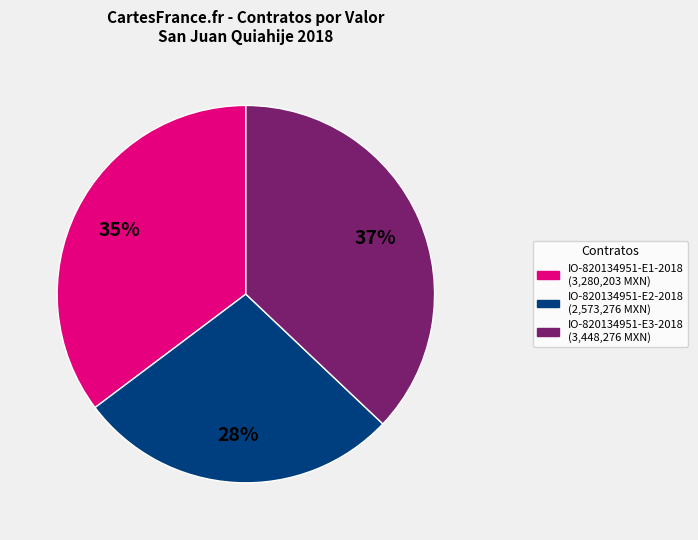

Does any single category account for the majority?

No